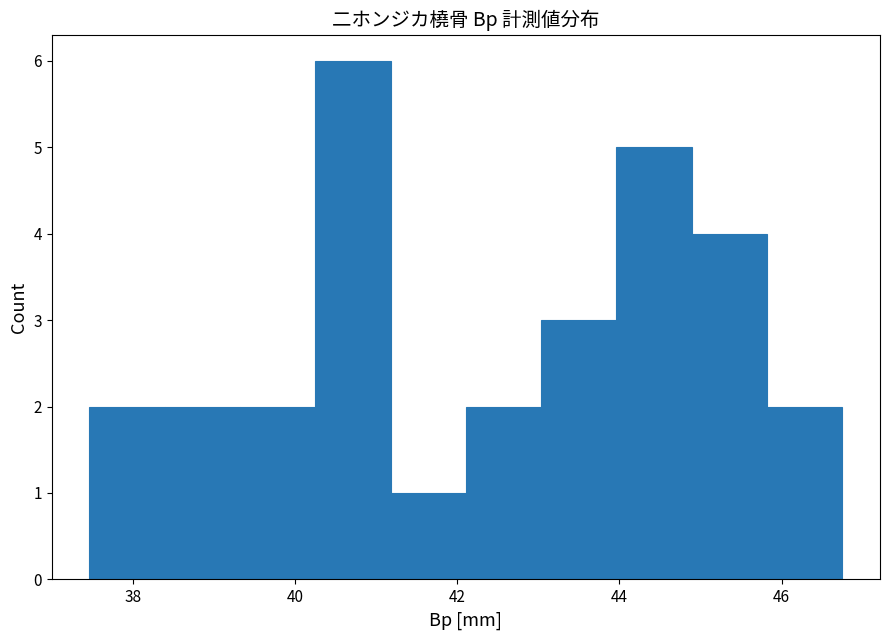

Reading left to right, transcribe this chart: for each bar, give the range it covers on the x-axis and its height. Neither the bar edges nor the heights are printed on the chart, so give them approximately, as read against the axes.

37.4 to 38.4: 2
38.4 to 39.4: 2
39.4 to 40.2: 2
40.2 to 41.2: 6
41.2 to 42.2: 1
42.2 to 43.0: 2
43.0 to 44.0: 3
44.0 to 44.8: 5
44.8 to 45.8: 4
45.8 to 46.8: 2